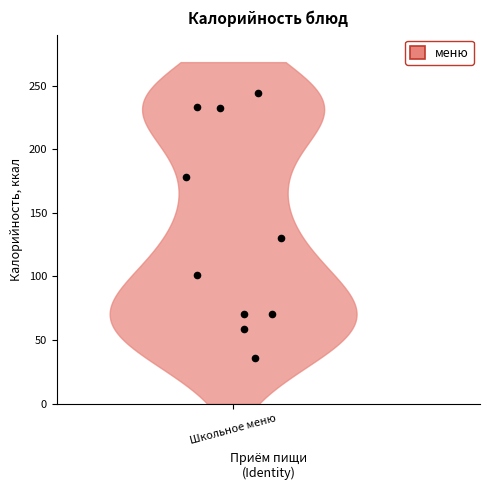

What Y value in the scatter plot is closest to 140?

130.0